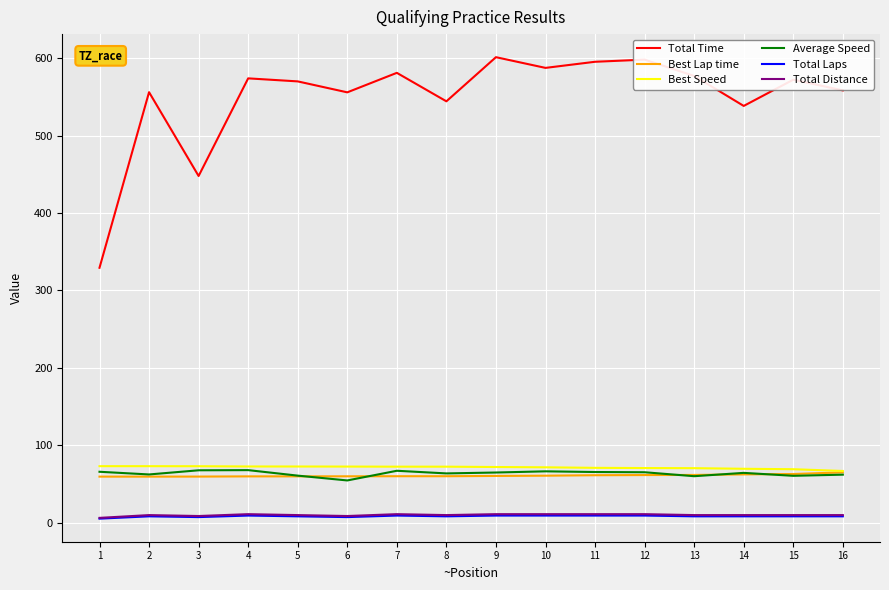

Which series has the largest range (max minus min)?

Total Time